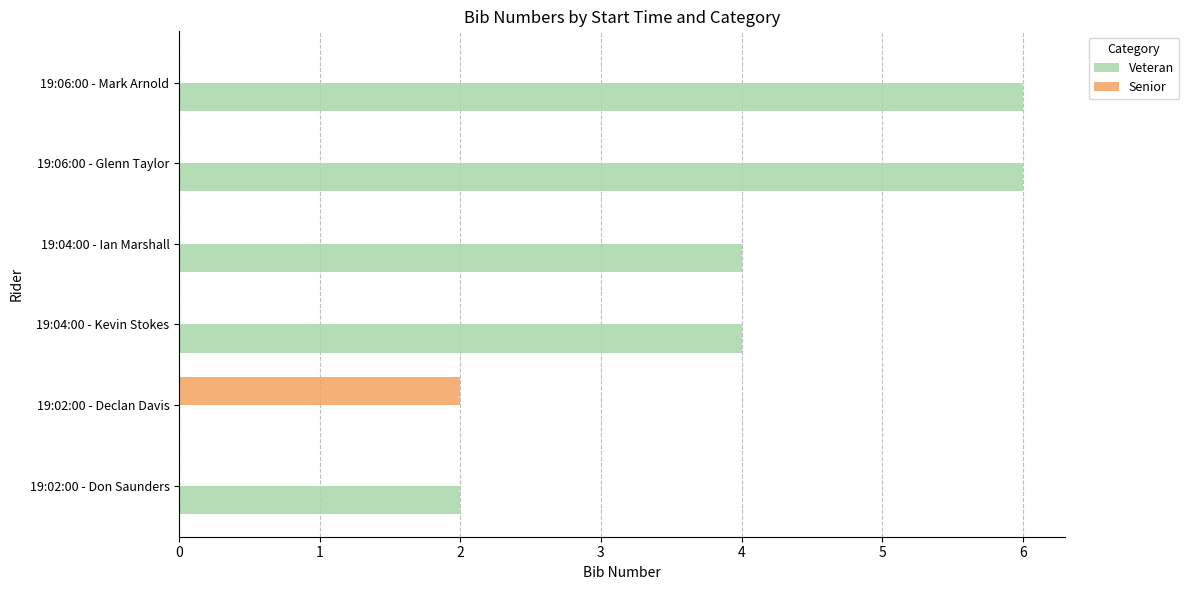

Which series changed the most between 19:02:00 - Don Saunders and 19:06:00 - Mark Arnold?

Veteran